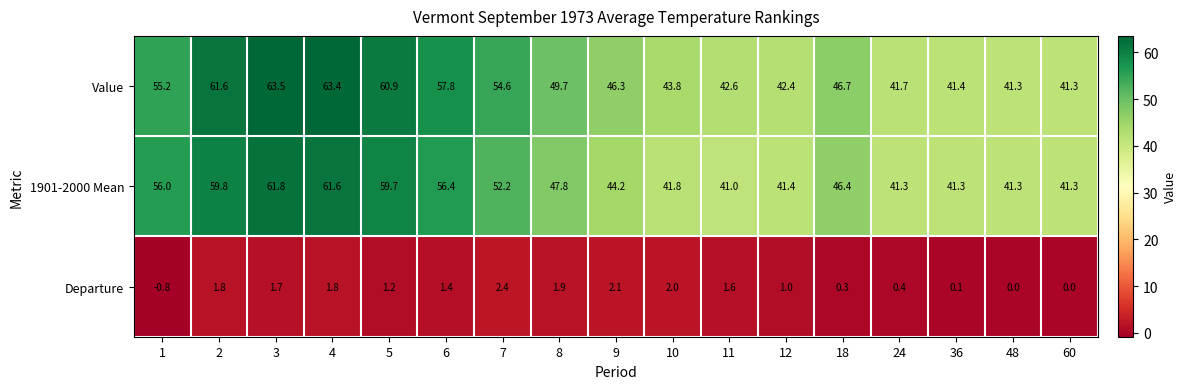

At how many categories does at least one series exceed 26?

17